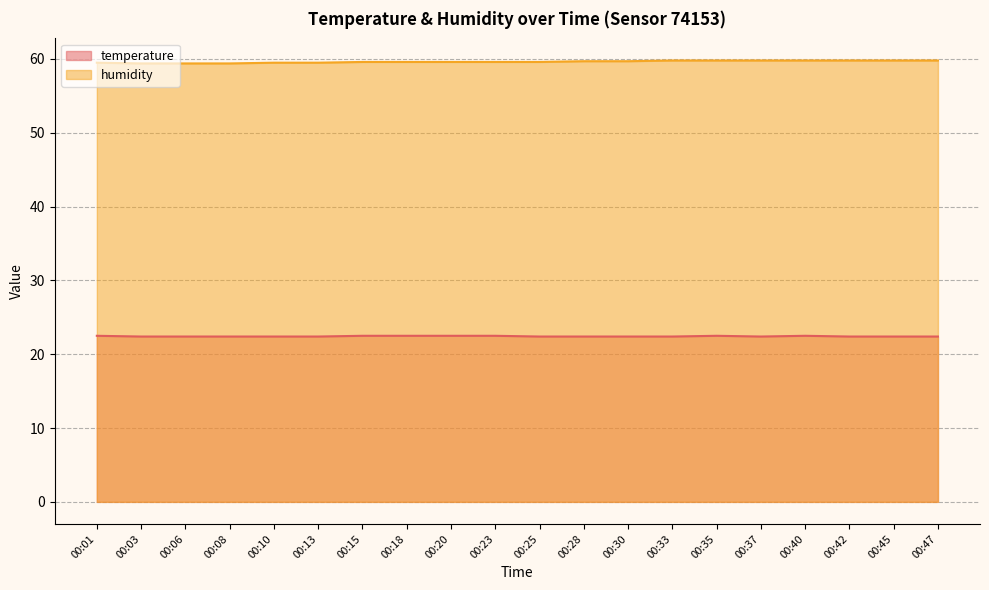

Which series changed the most between 00:25 and 00:45?

humidity